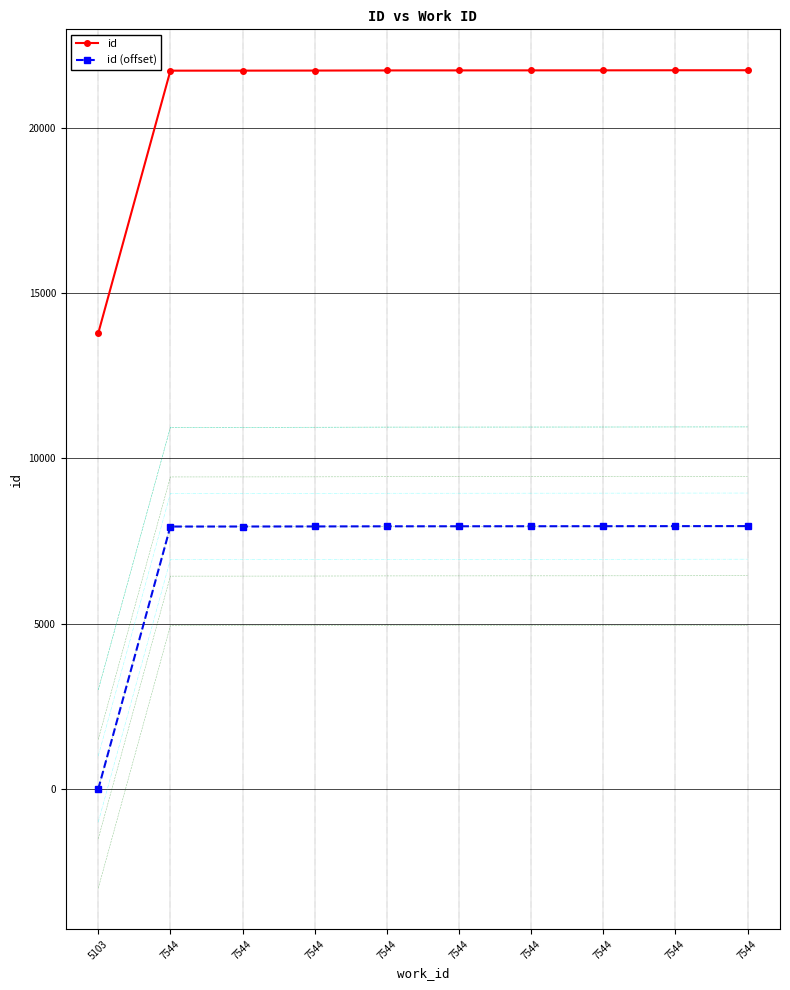

True or false: id and id (offset) cross at least once.

False